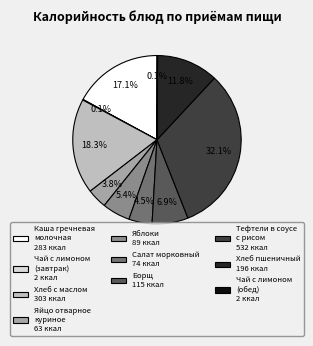

To the nearest percent, what is the difference between the largest and smallest slice percentages?

32%